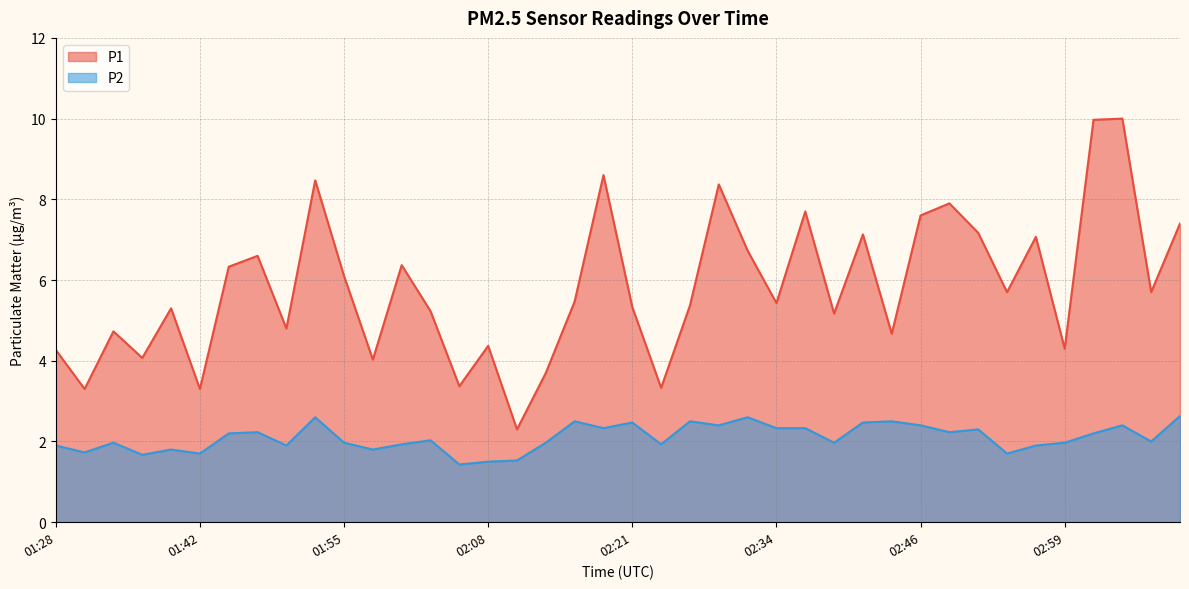

At which category does the chart reach its minimum across all series?

02:06